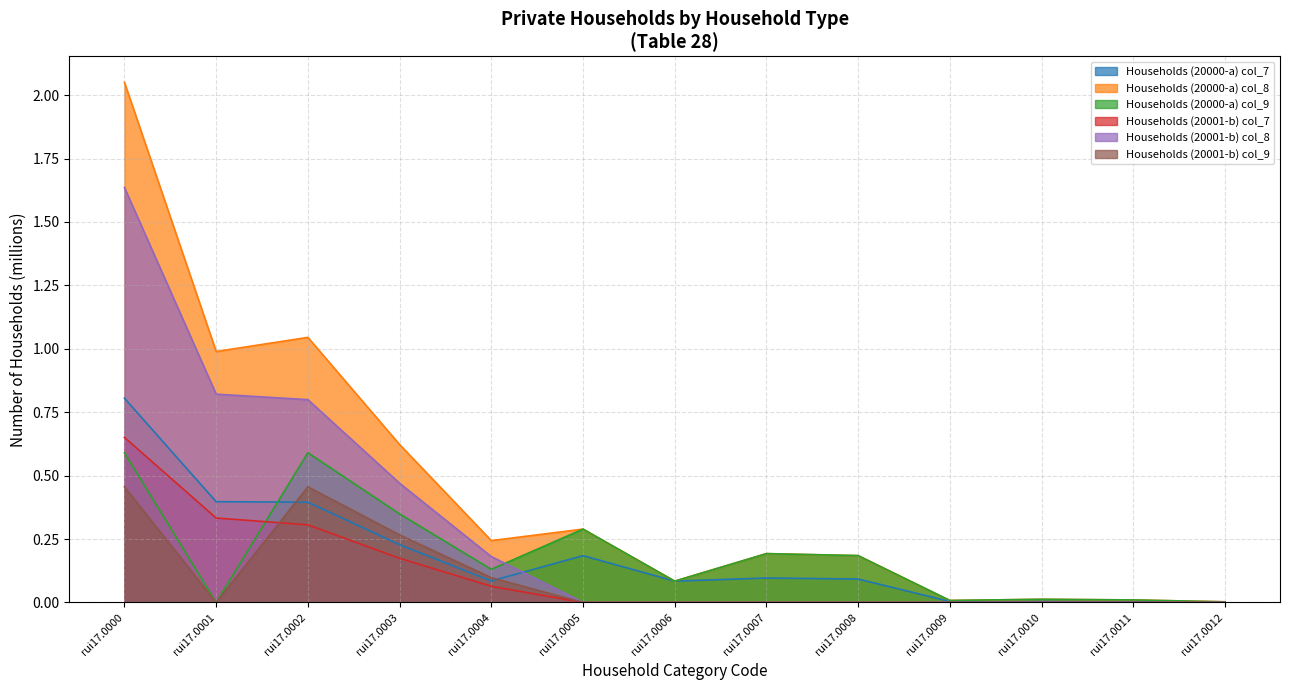

At which category is the sum across all series the highest?

rui17.0000